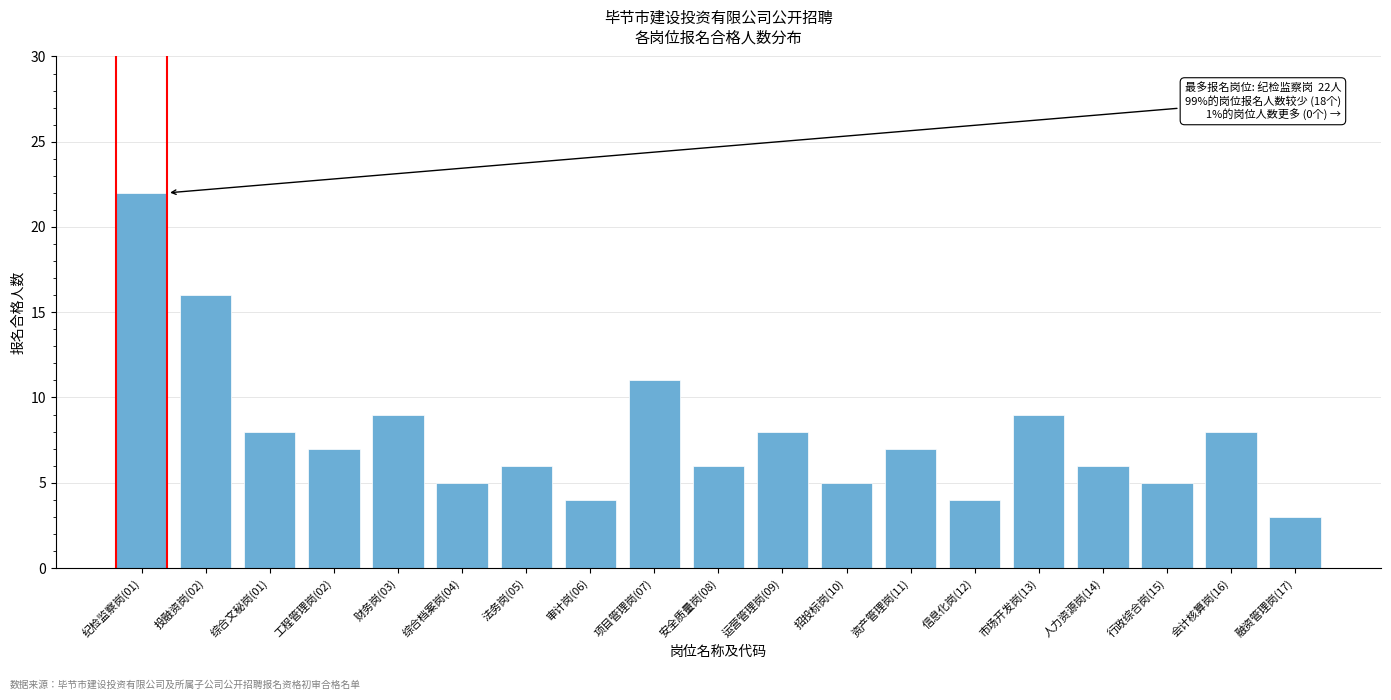

Reading left to right, what are all the values shown in this chart?

纪检监察岗(01)=22	投融资岗(02)=16	综合文秘岗(01)=8	工程管理岗(02)=7	财务岗(03)=9	综合档案岗(04)=5	法务岗(05)=6	审计岗(06)=4	项目管理岗(07)=11	安全质量岗(08)=6	运营管理岗(09)=8	招投标岗(10)=5	资产管理岗(11)=7	信息化岗(12)=4	市场开发岗(13)=9	人力资源岗(14)=6	行政综合岗(15)=5	会计核算岗(16)=8	融资管理岗(17)=3